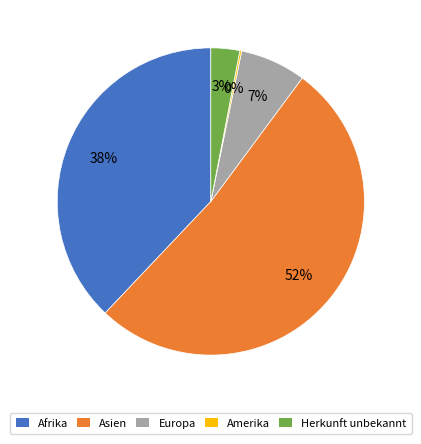

The Afrika slice represents 23% of the pie. True or false?

False